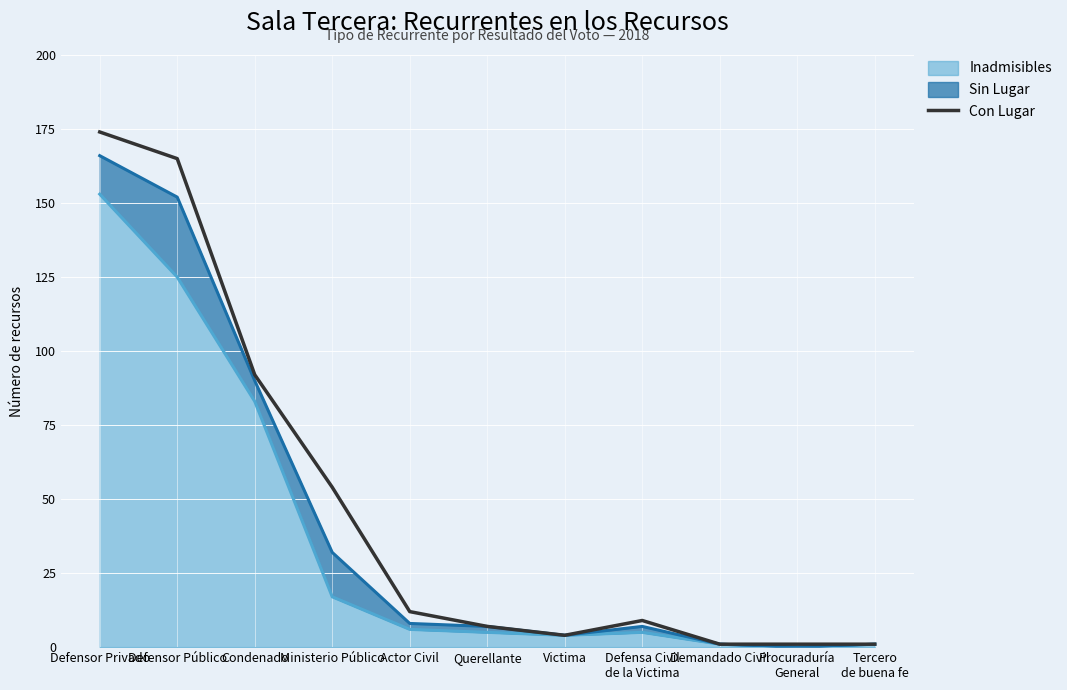

Reading left to right, what are all the values shown in this chart?

Defensor Privado=174	Defensor Público=165	Condenado=92	Ministerio Público=54	Actor Civil=12	Querellante=7	Victima=4	Defensa Civil
de la Victima=9	Demandado Civil=1	Procuraduría
General=1	Tercero
de buena fe=1